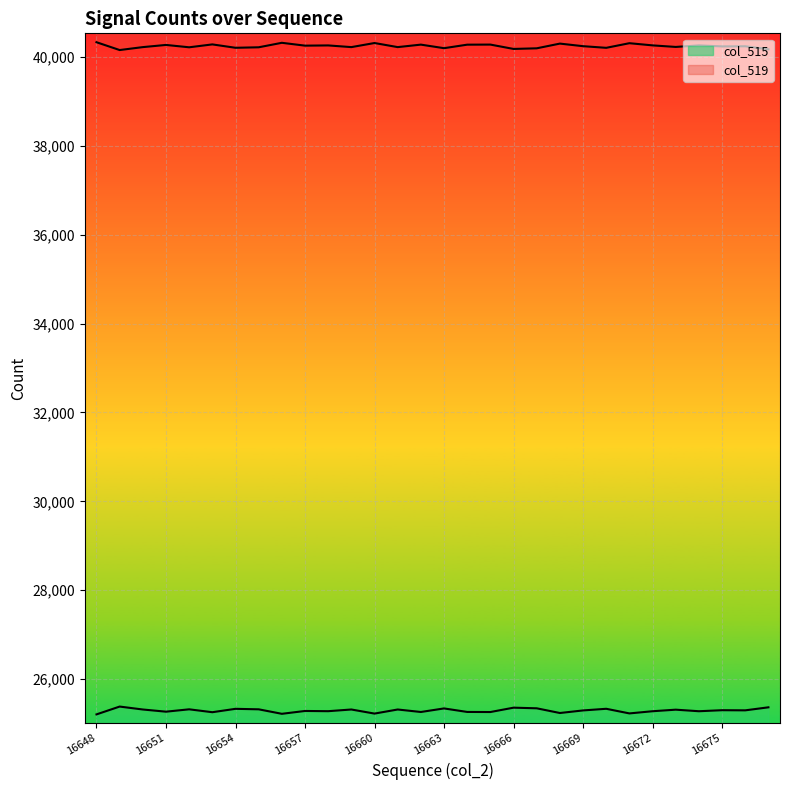

What is the sum of all col_515 line values?

758833